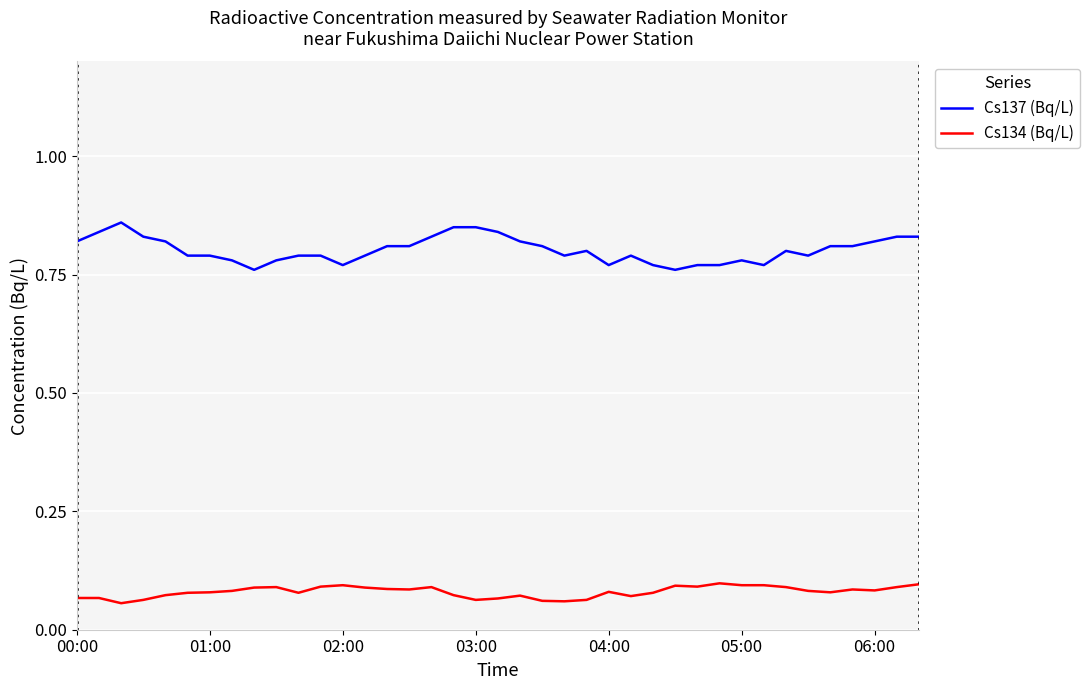

True or false: Cs137 (Bq/L) and Cs134 (Bq/L) cross at least once.

False